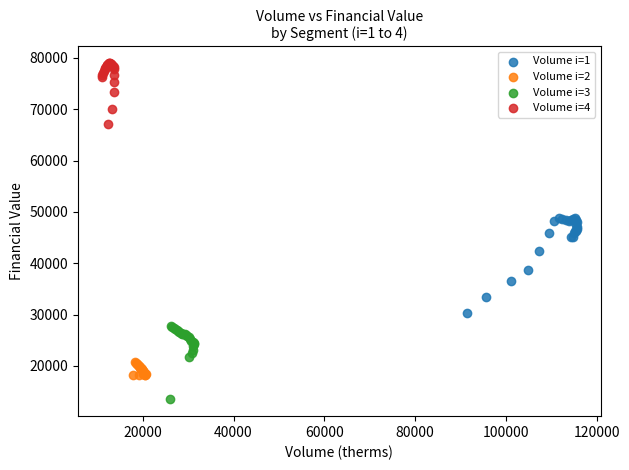

Which series contains the lowest Y value?

Volume i=3